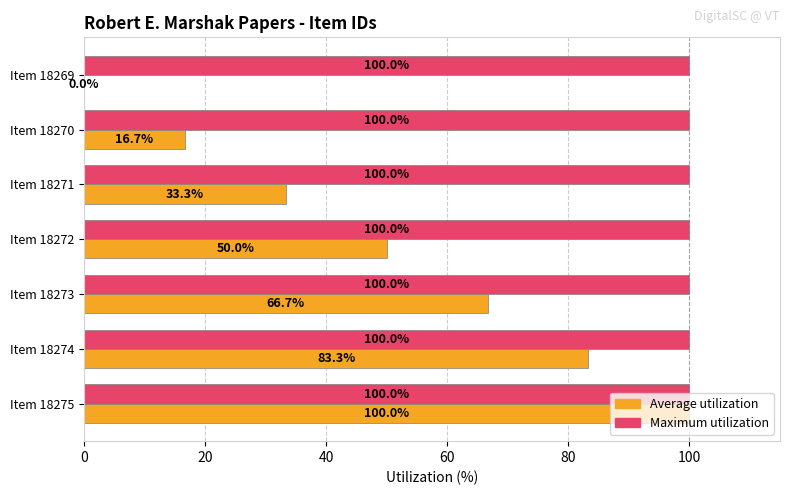

The value of Maximum utilization at Item 18274 is 100.0. True or false?

True